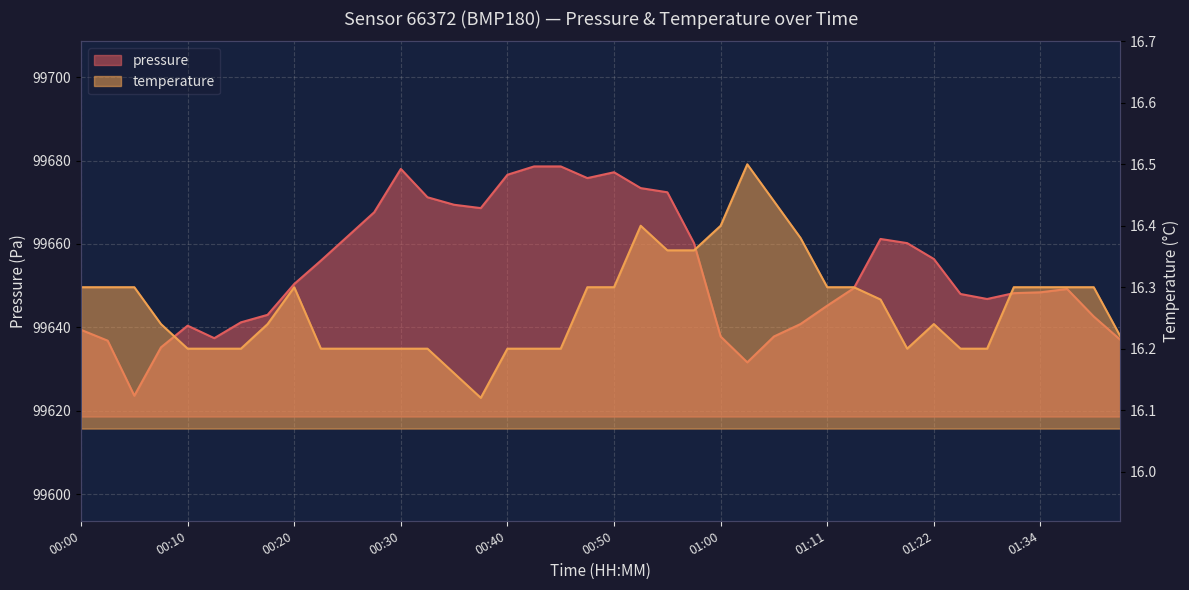

True or false: pressure and temperature cross at least once.

False